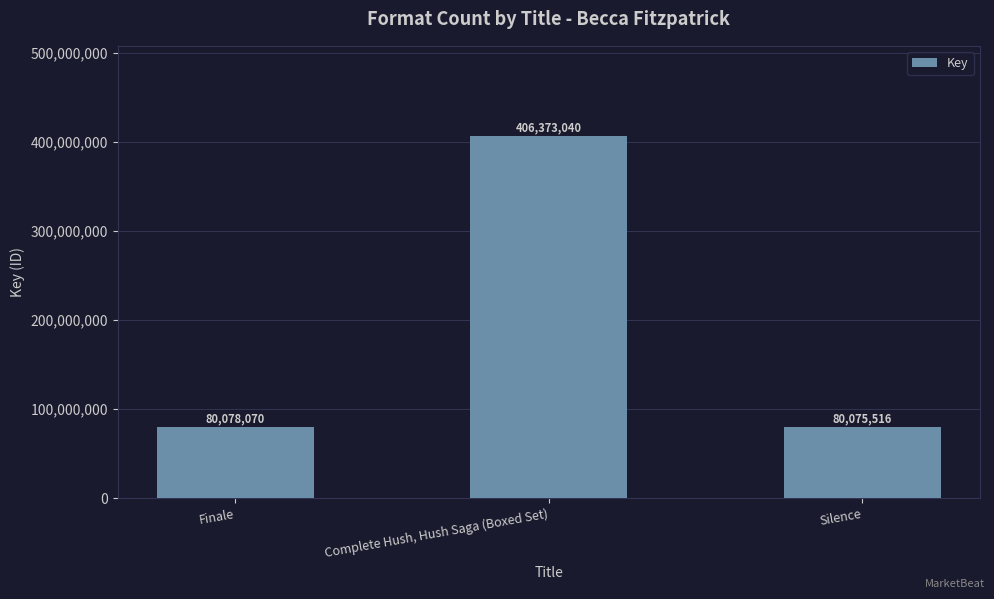

Between Finale and Silence, which is larger?

Finale